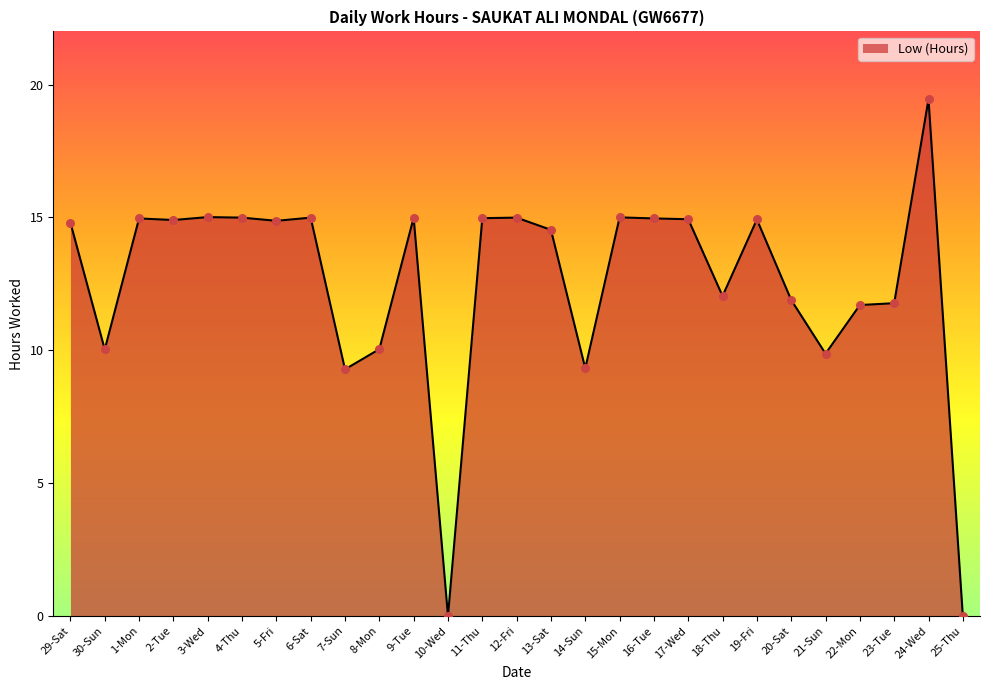

What is the change in value from 15-Mon to 19-Fri?

-0.1